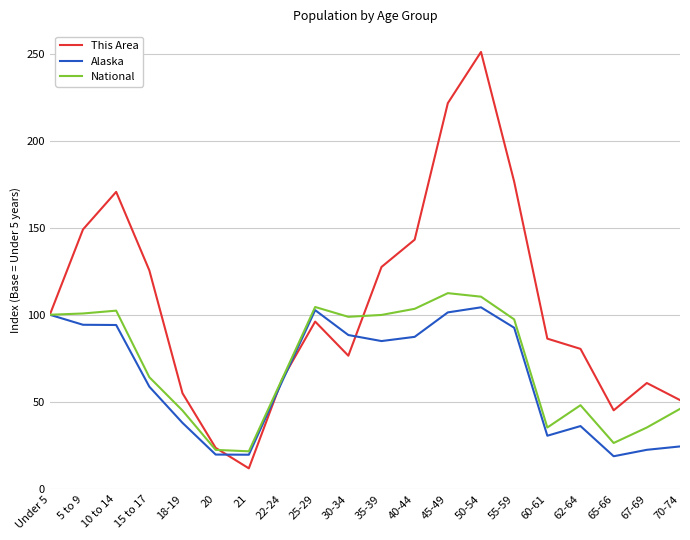

True or false: Alaska has a value of 82.6 at 22-24.

False